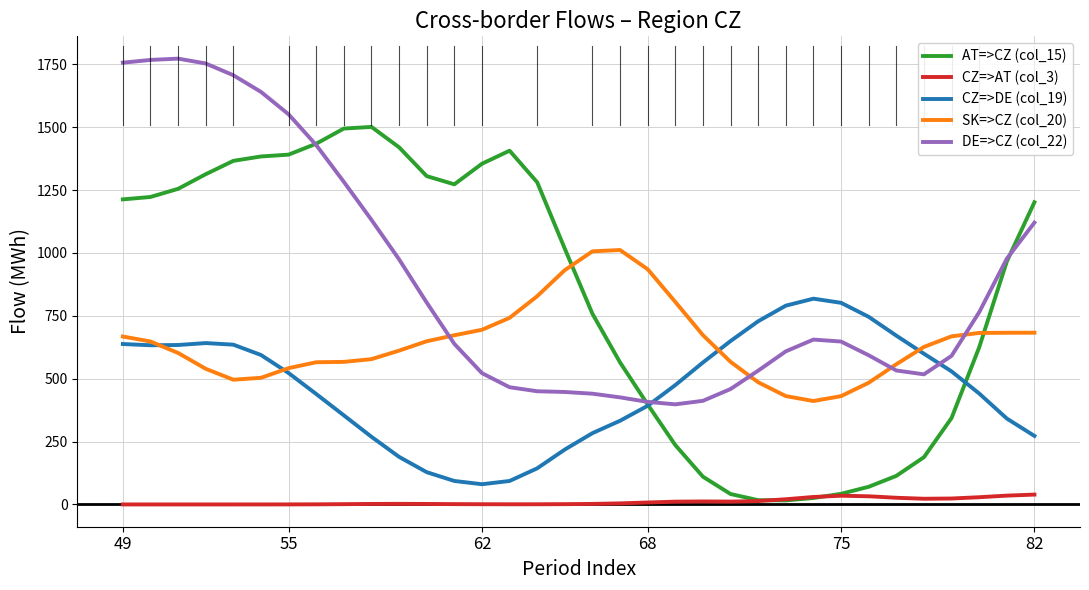

How many intersections are there between SK=>CZ (col_20) and DE=>CZ (col_22)?

4